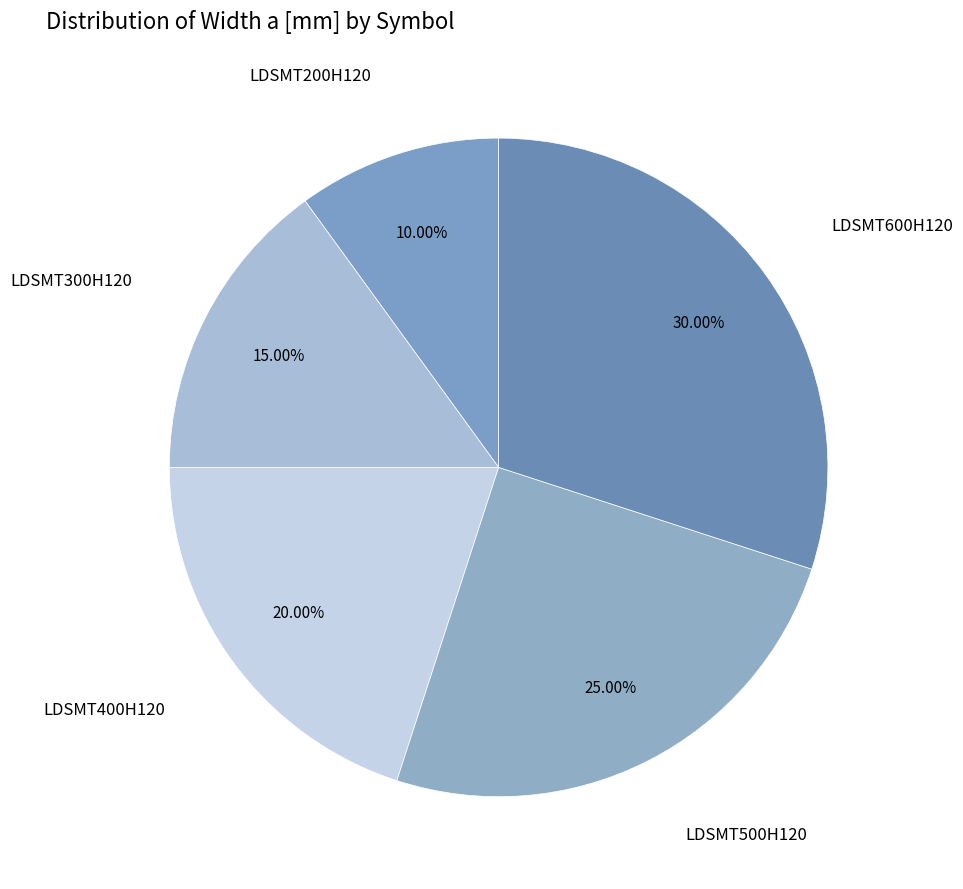

The LDSMT600H120 slice represents 21% of the pie. True or false?

False